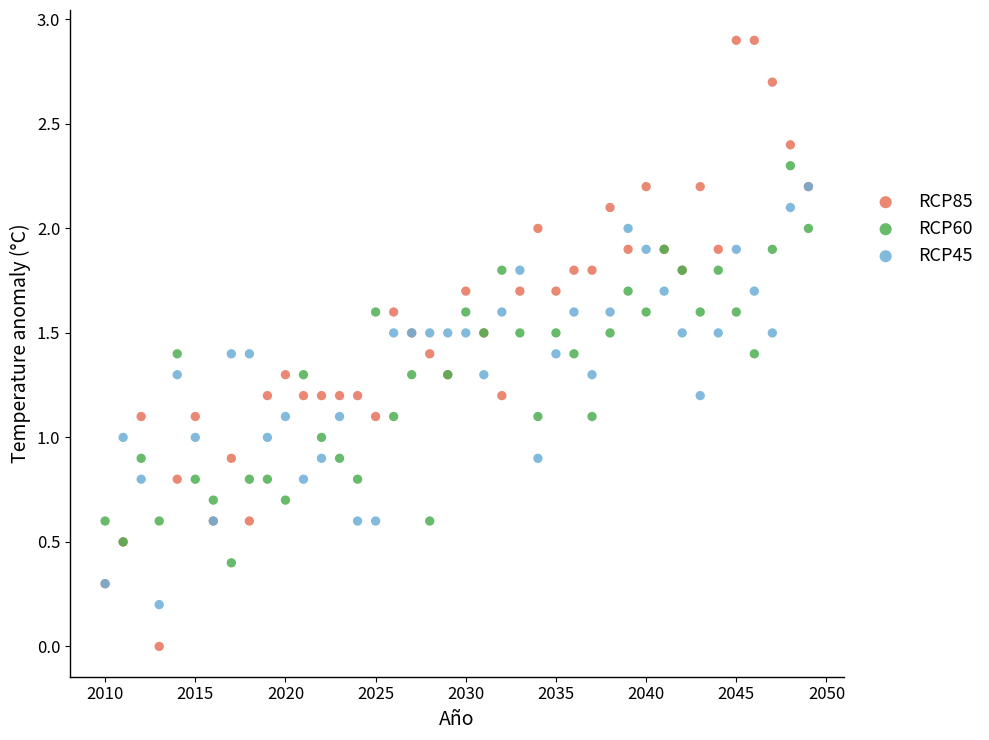

Which series reaches the maximum Y coordinate?

RCP85